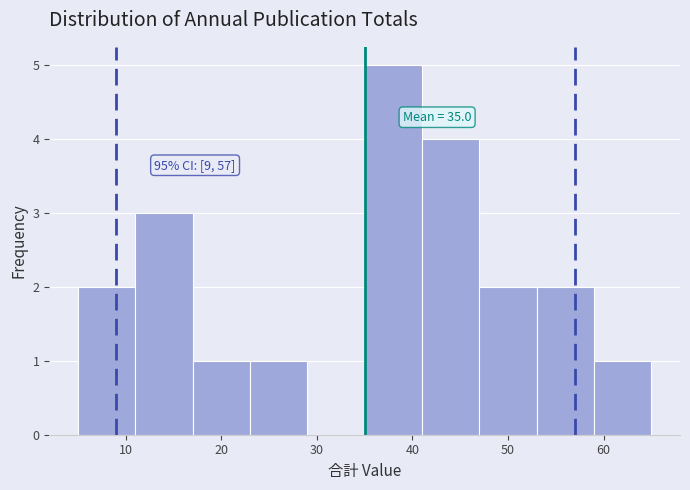

Over which range of the x-axis is the bar tallest?

35 to 41